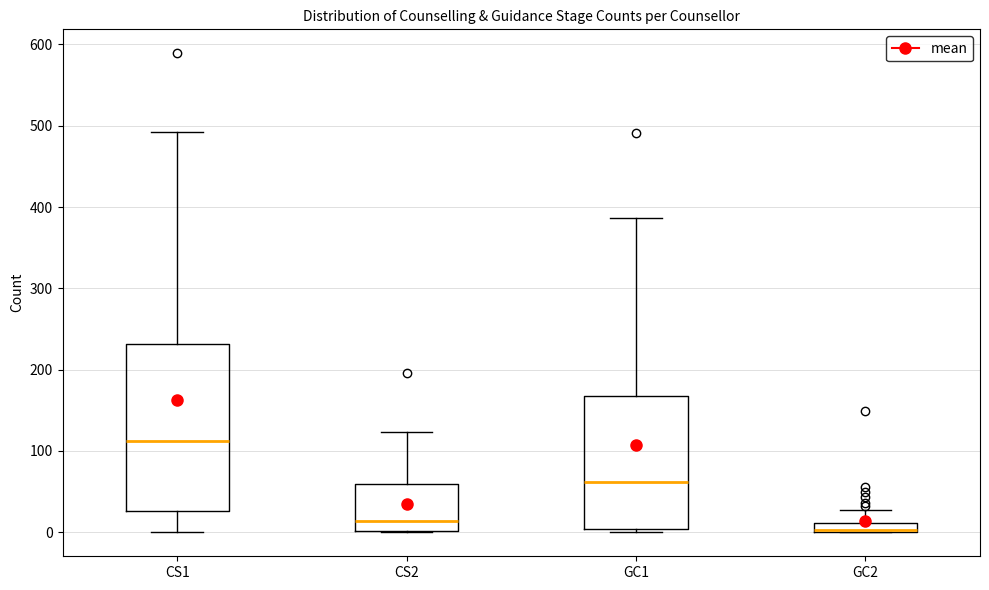

Where is the upper edge of the box for GC1 on the y-axis? The values are not printed on the chart, so give them approximately, as read against the axis.

170